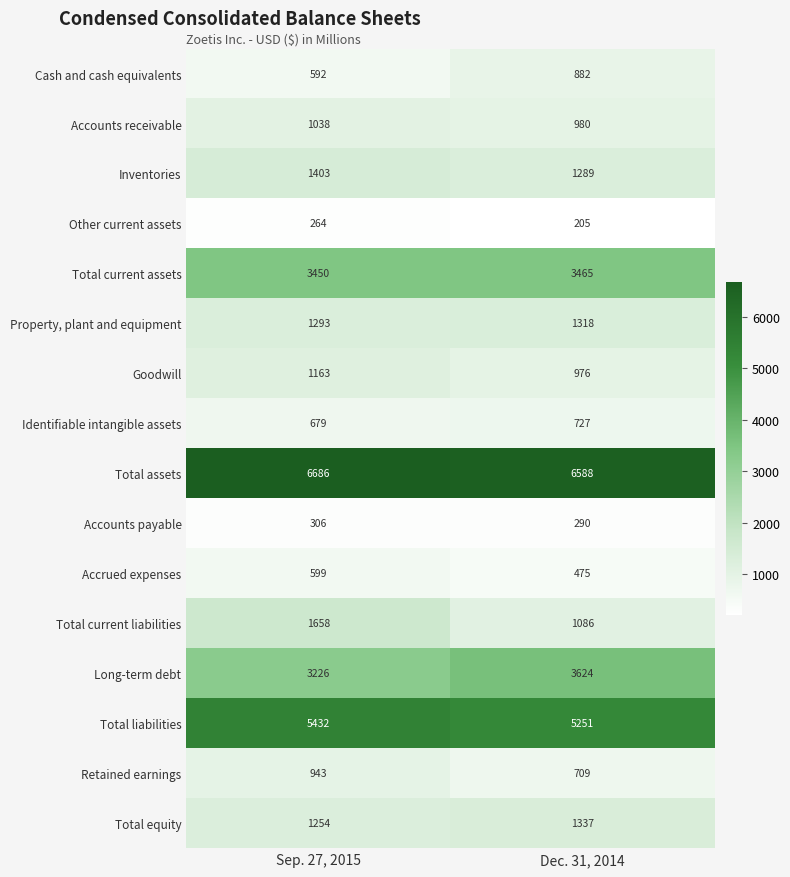

At Dec. 31, 2014, list the series in order from smallest to largest.

Other current assets, Accounts payable, Accrued expenses, Retained earnings, Identifiable intangible assets, Cash and cash equivalents, Goodwill, Accounts receivable, Total current liabilities, Inventories, Property, plant and equipment, Total equity, Total current assets, Long-term debt, Total liabilities, Total assets